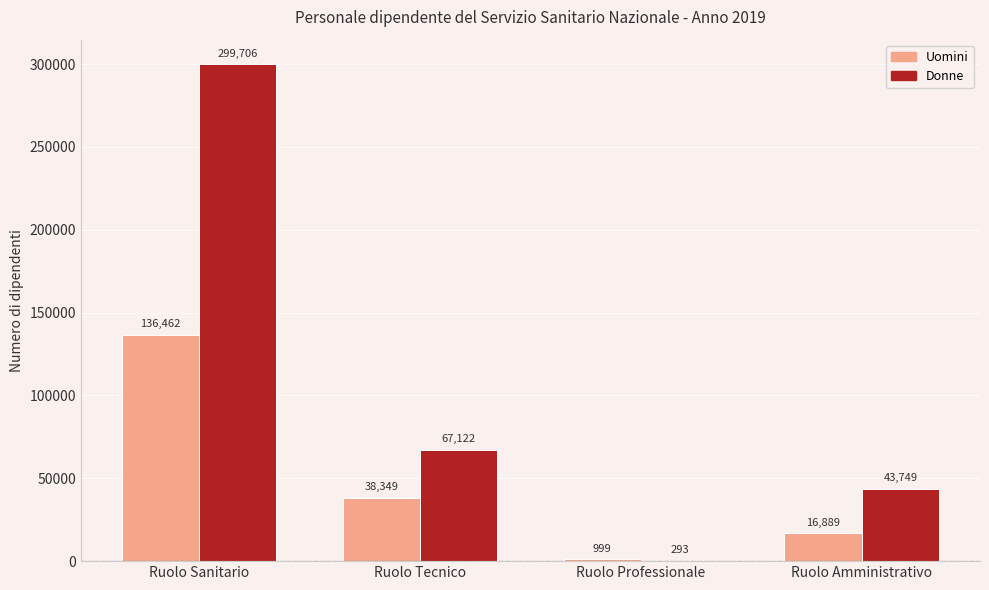

What is the sum of the Donne values at Ruolo Tecnico and Ruolo Professionale?

67415